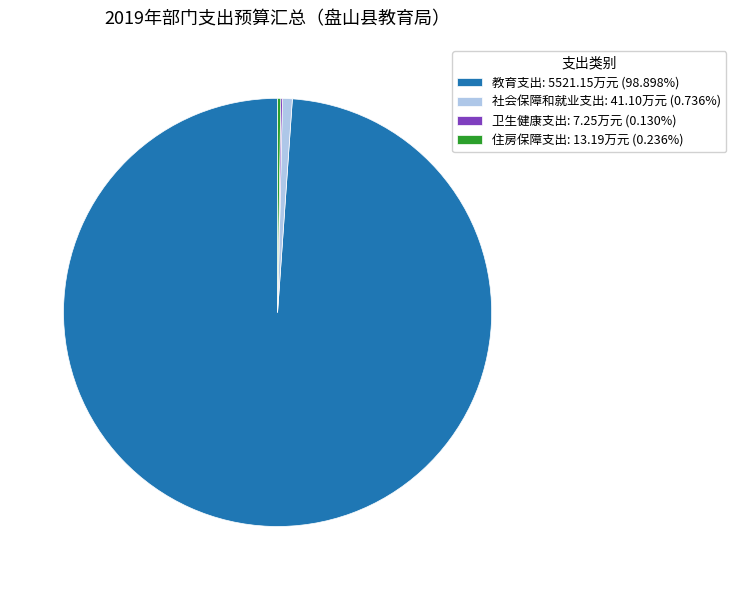

Is there a majority slice in this chart?

Yes